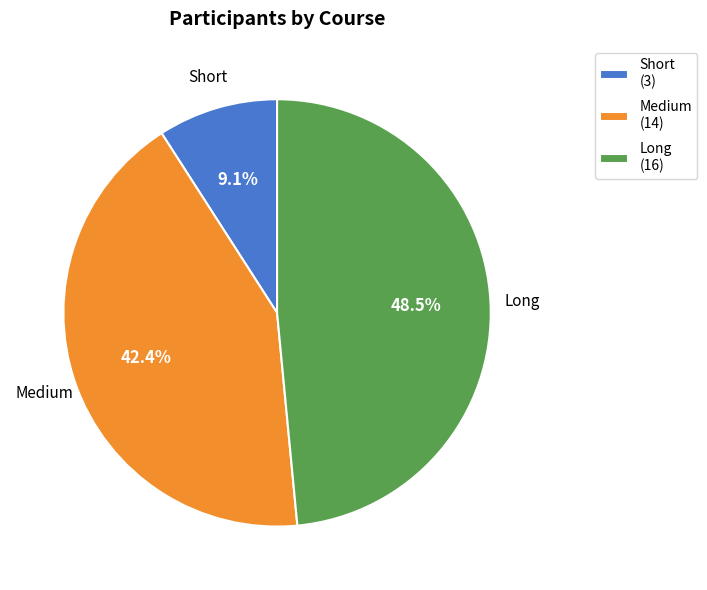

Which slice is the largest?

Long